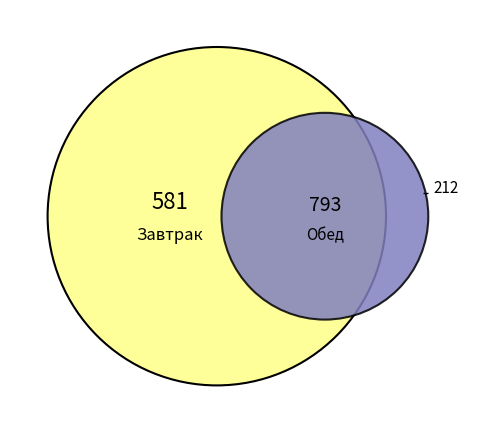

Is Завтрак the majority of the pie?

No